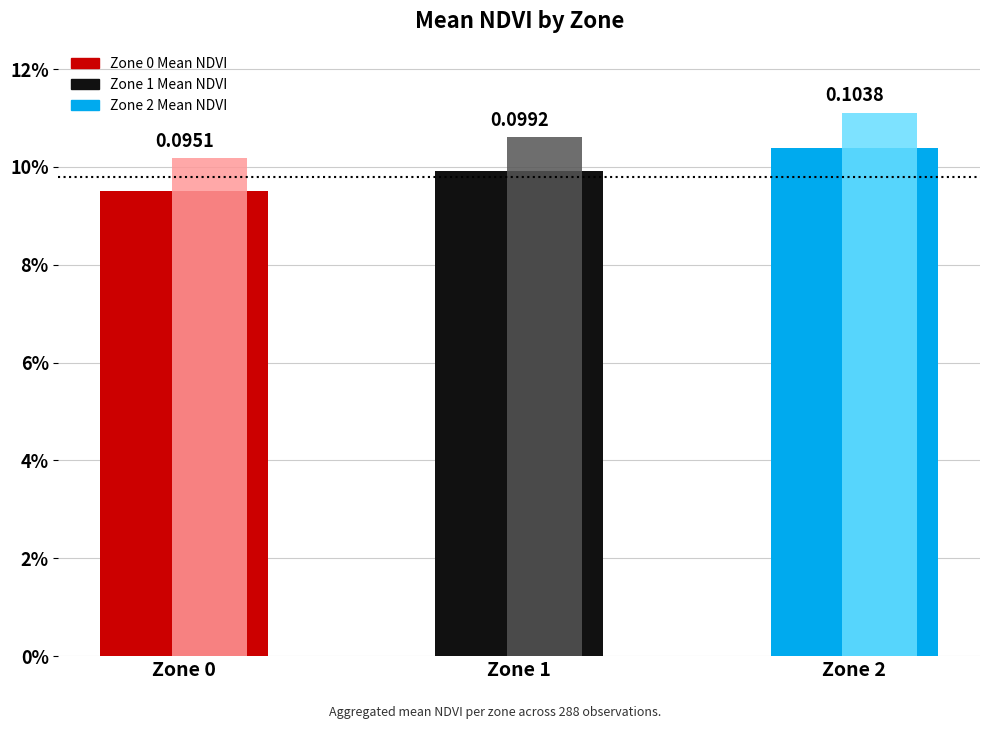

Reading right to left, extract all data points from this chart.

Zone 2=0.1	Zone 1=0.1	Zone 0=0.1